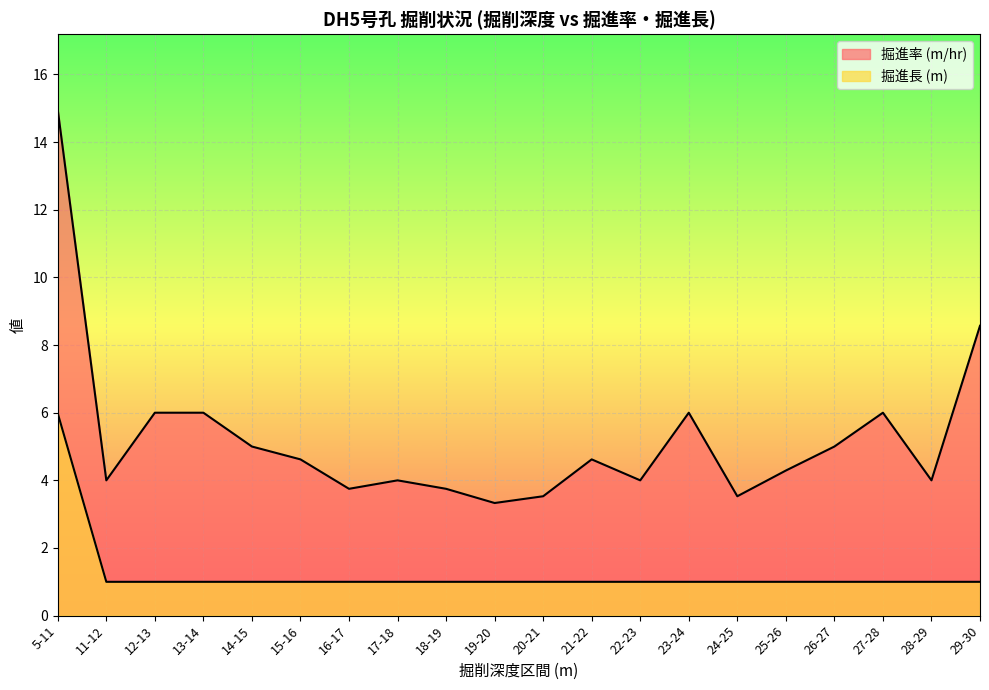

How many lines are shown in the chart?

2